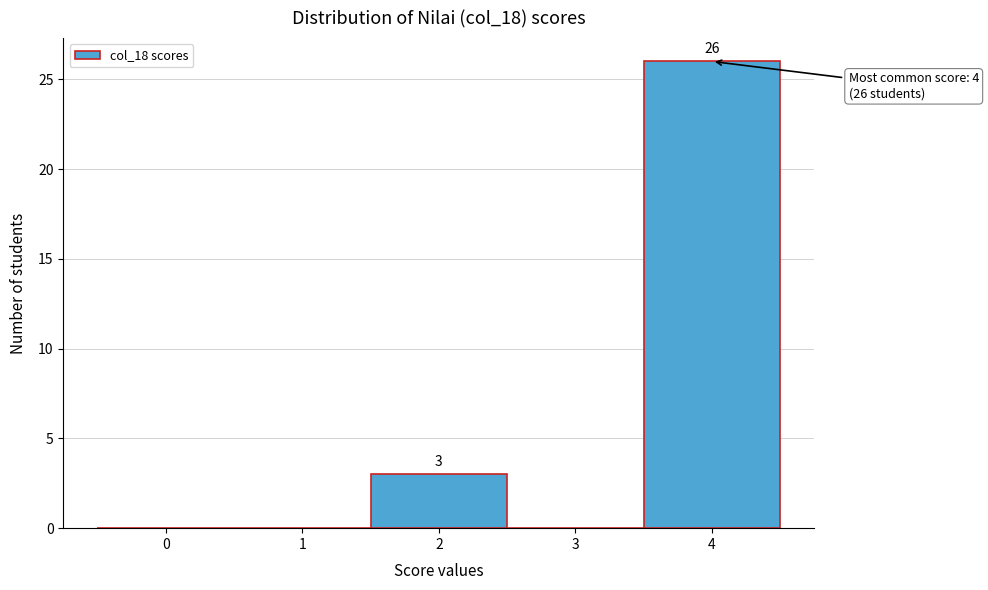

Reading left to right, list all the values displayed in this chart.

0=0	1=0	2=3	3=0	4=26